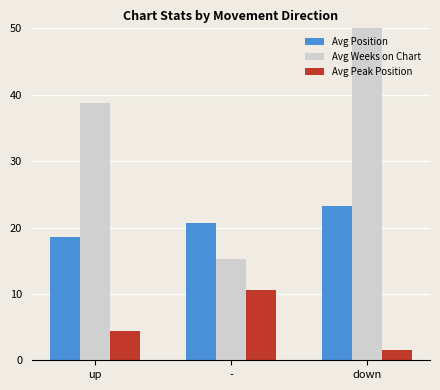

Is the value of Avg Position at down greater than the value of Avg Weeks on Chart at -?

Yes